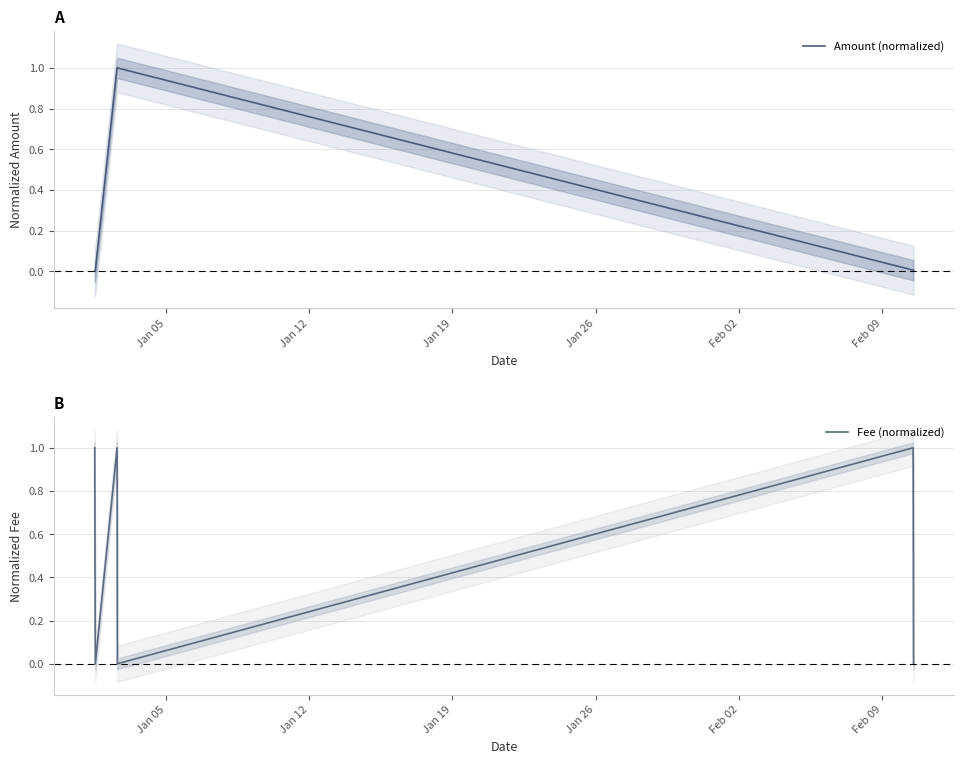

Which series has the largest total across all categories?

Fee (normalized)